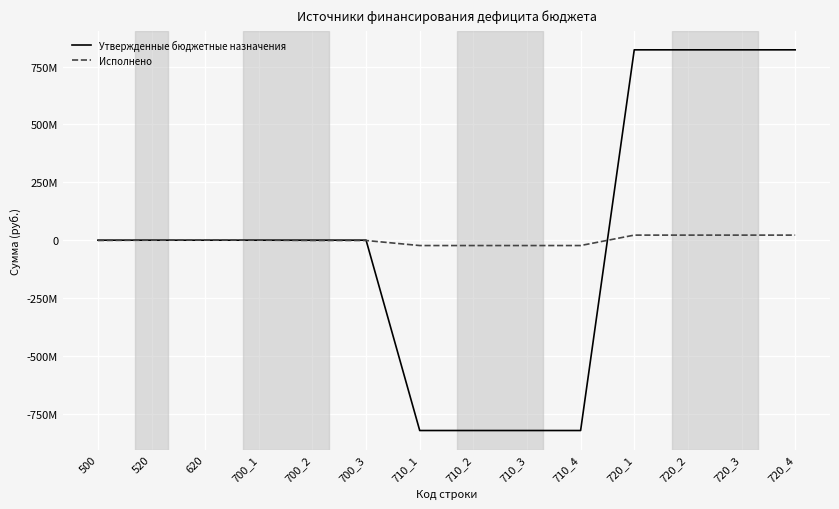

What are all the series names shown in the legend?

Утвержденные бюджетные назначения, Исполнено